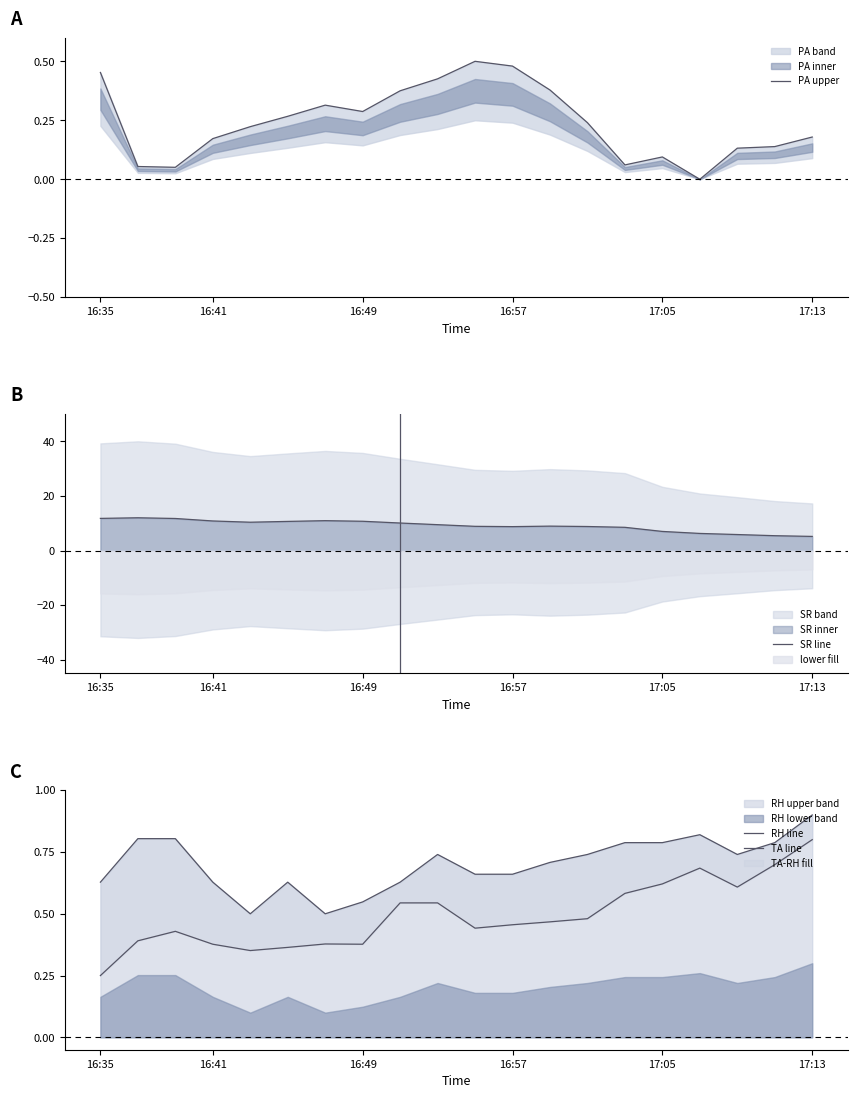

Which category has the highest value in the RH upper band series?

17:13